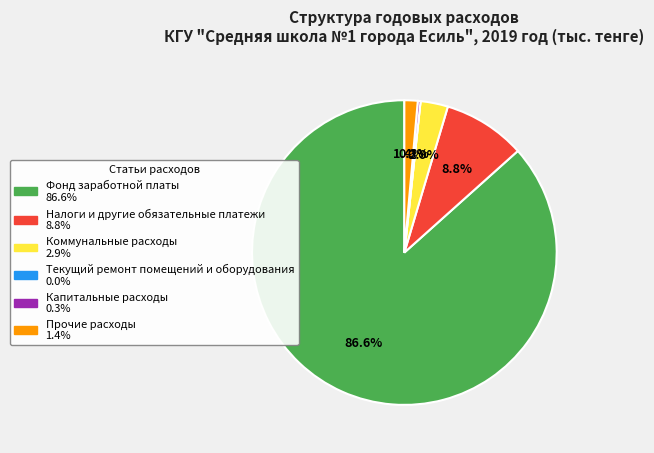

To the nearest percent, what portion does Прочие расходы represent?

1%